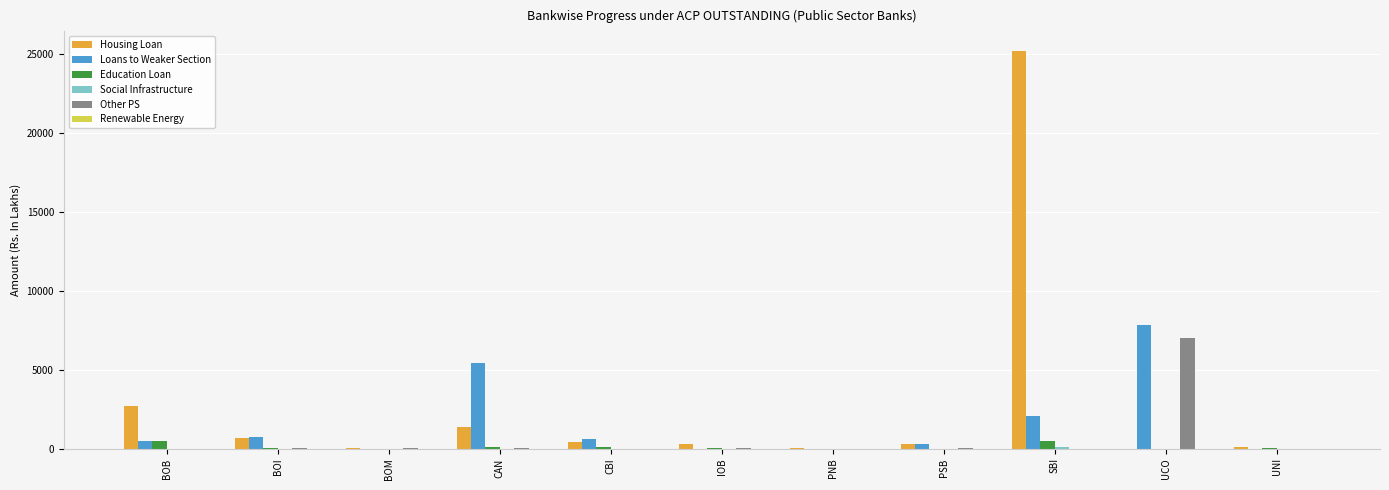

What is the sum of all Housing Loan values?

31003.7